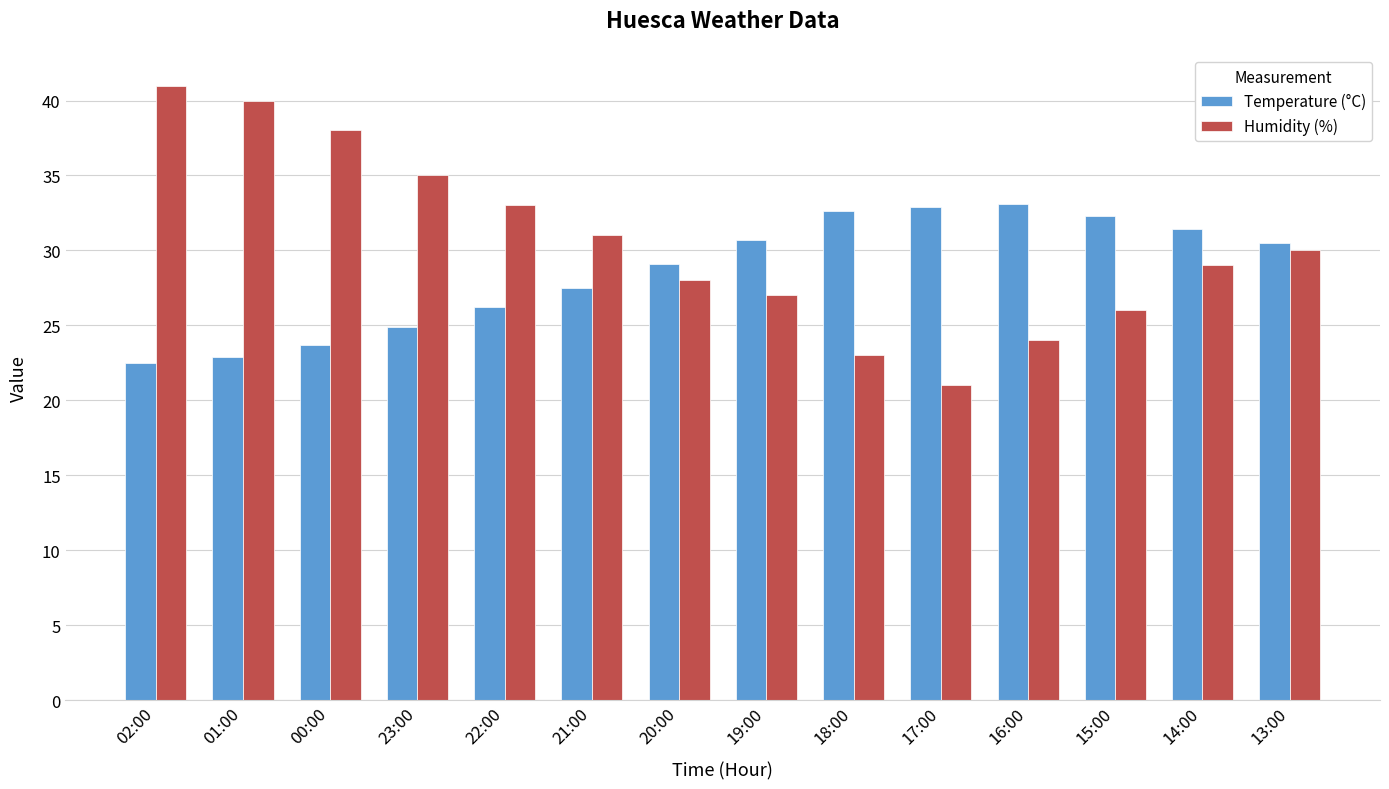

What is the difference between the Temperature (°C) values at 21:00 and 20:00?

1.6